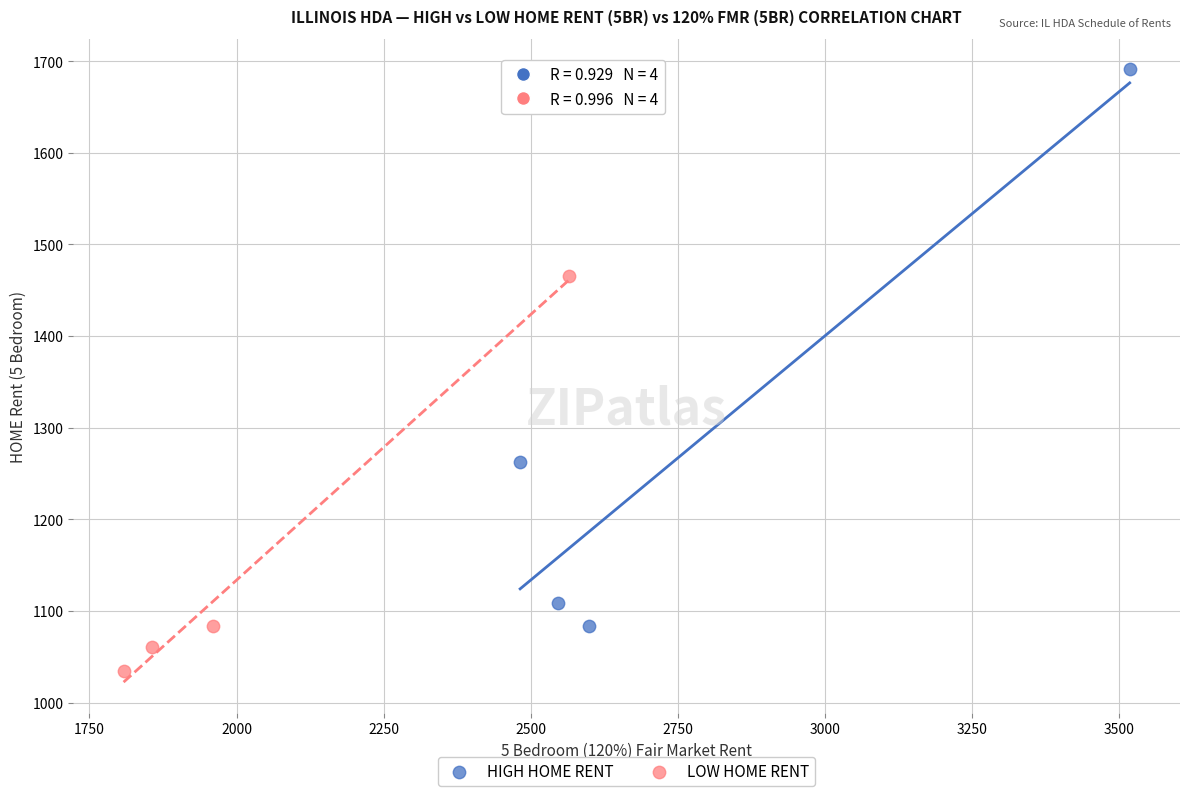

What are all the series names shown in the legend?

HIGH HOME RENT, LOW HOME RENT